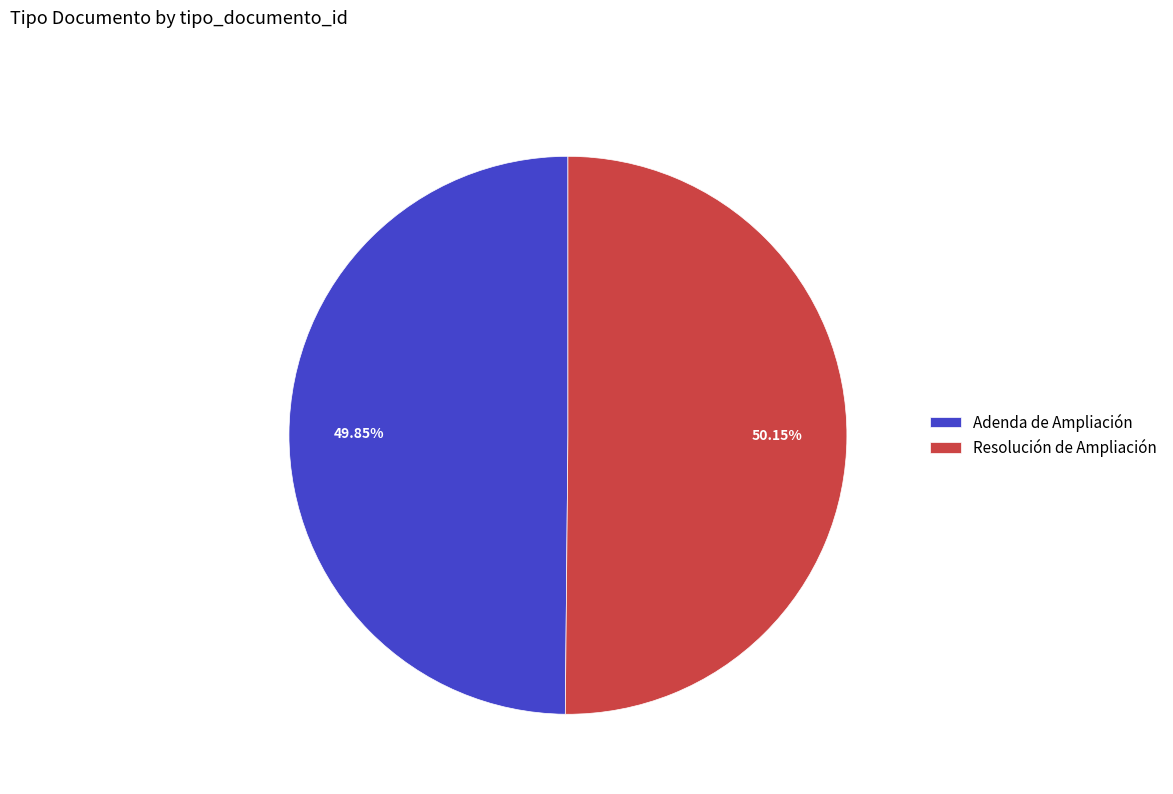

Is there any slice that represents more than half of the pie?

Yes